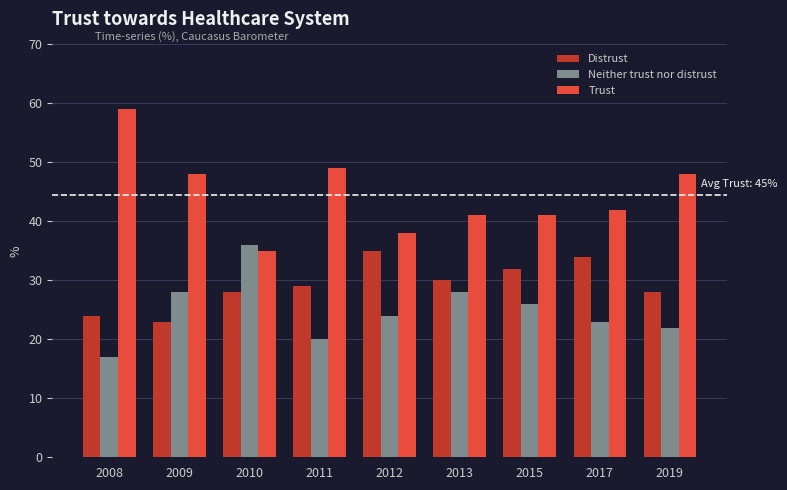

What is the sum of all Neither trust nor distrust values?

224